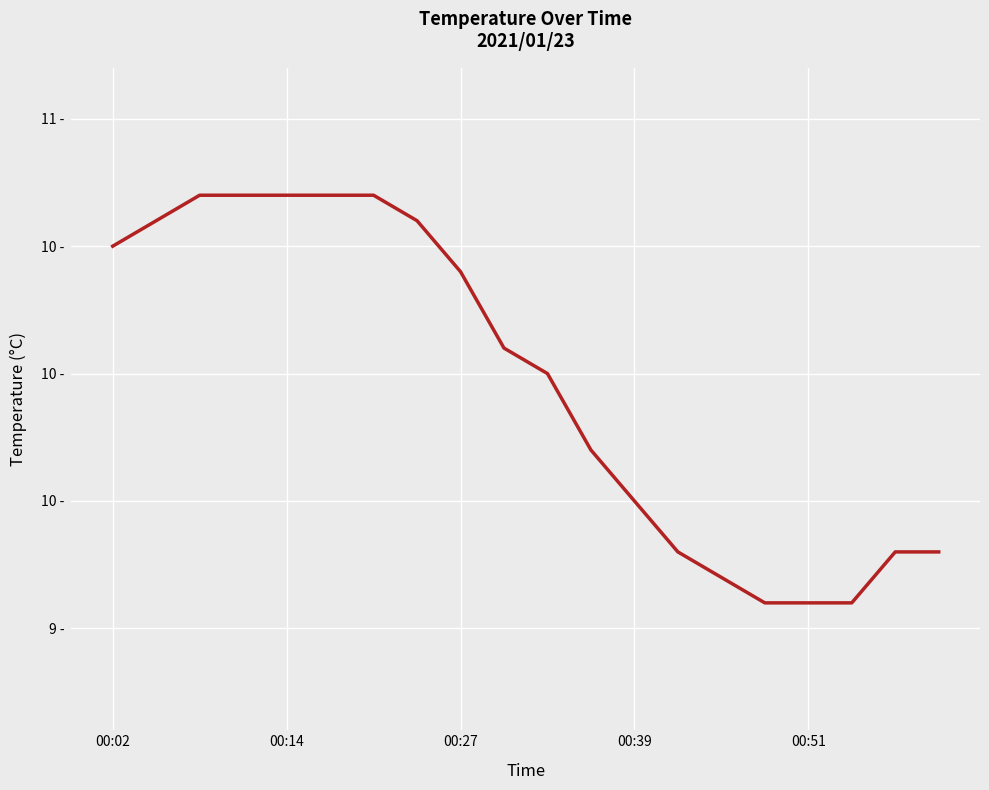

Does the chart have visible grid lines?

Yes